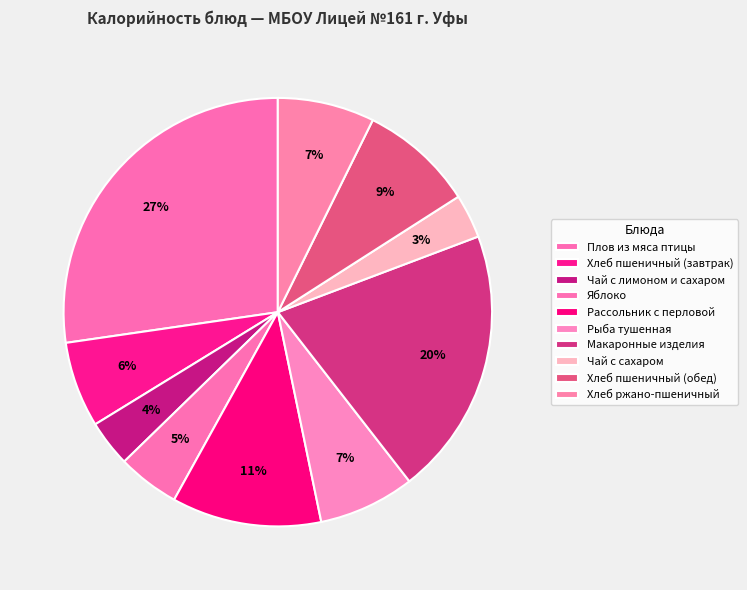

Do Чай с сахаром and Хлеб пшеничный (обед) together represent more than half of the pie?

No